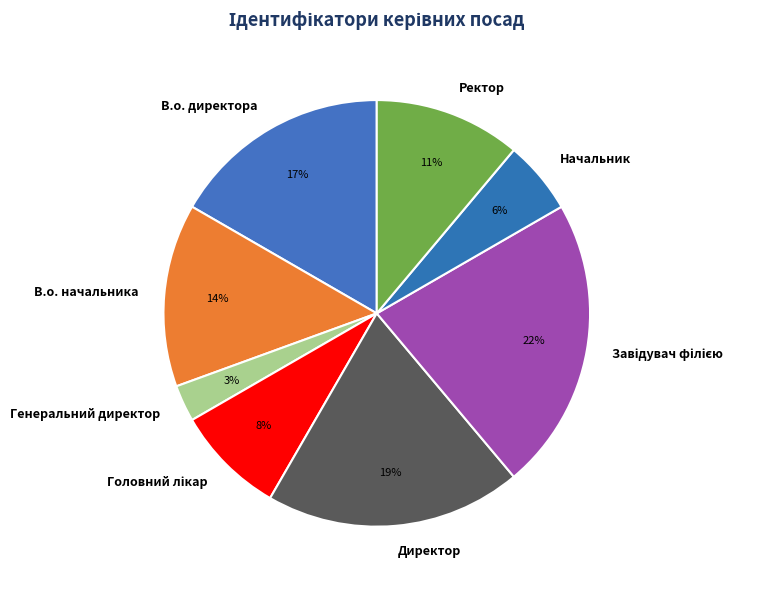

Is there any slice that represents more than half of the pie?

No